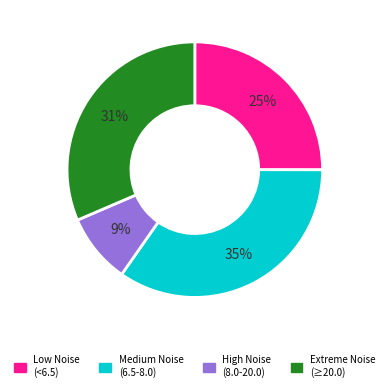

How many slices are in this pie chart?

4